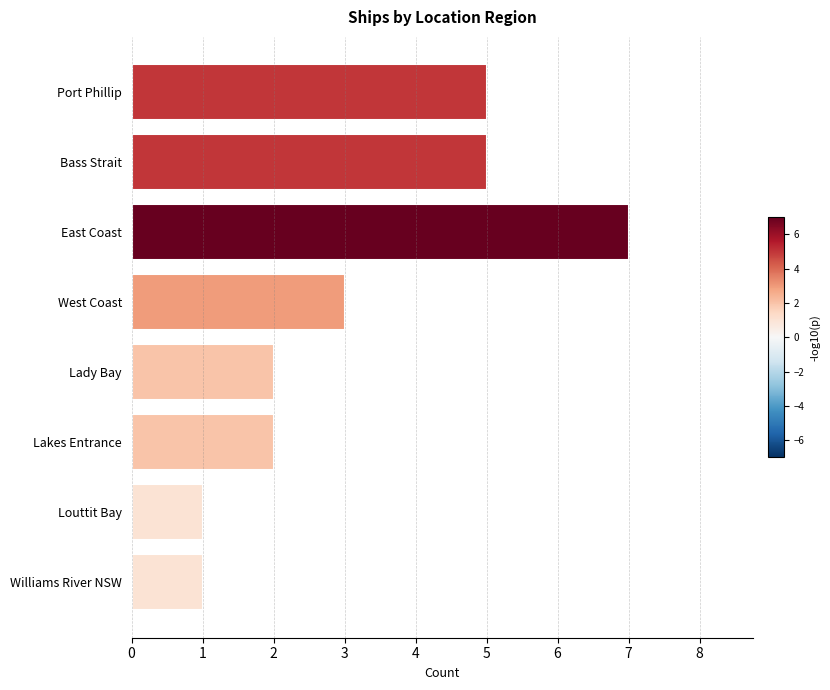

How many bars are there in total?

8